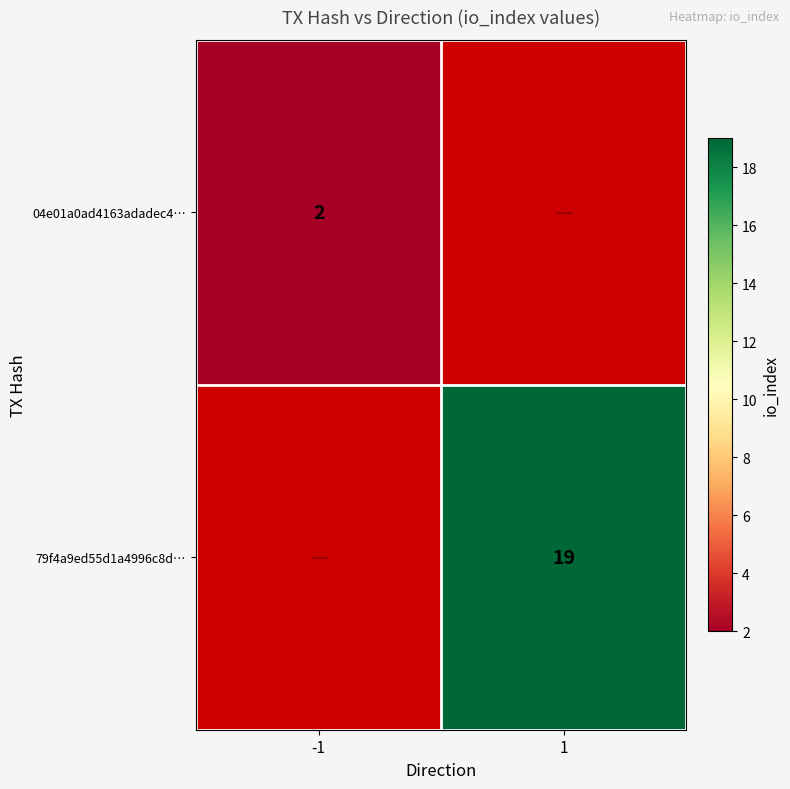

What is the greatest value displayed?

19.0